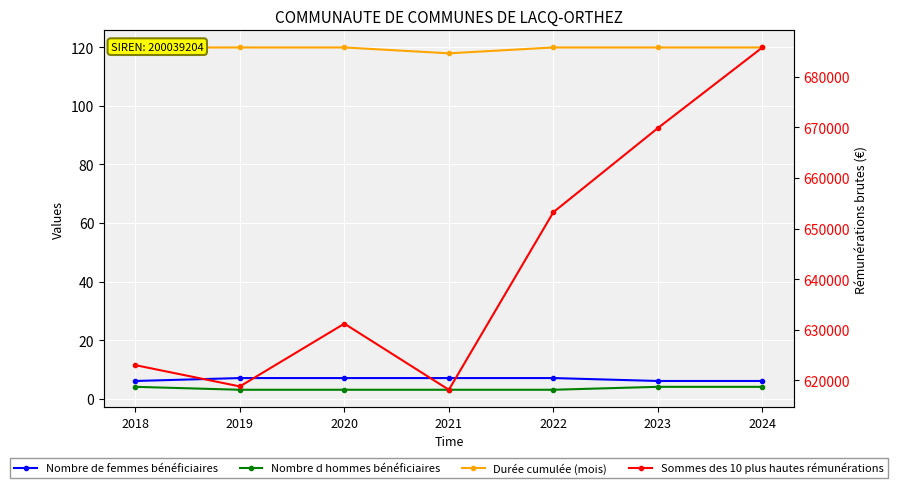

What is the sum of all Sommes des 10 plus hautes rémunérations values?

4500083.7